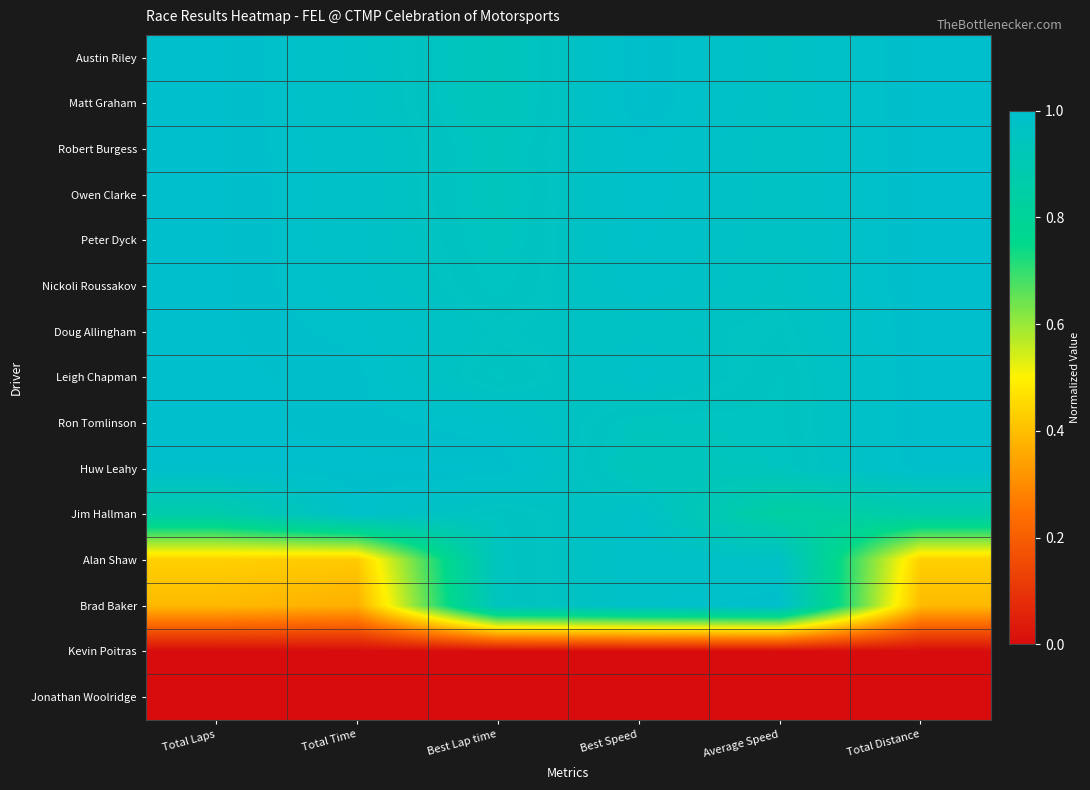

Reading right to left, transcribe all the data shown in this chart.

Austin Riley: Total Distance=1.0	Average Speed=1.0	Best Speed=1.0	Best Lap time=0.9	Total Time=1.0	Total Laps=1.0
Matt Graham: Total Distance=1.0	Average Speed=1.0	Best Speed=1.0	Best Lap time=0.9	Total Time=1.0	Total Laps=1.0
Robert Burgess: Total Distance=1.0	Average Speed=1.0	Best Speed=1.0	Best Lap time=0.9	Total Time=1.0	Total Laps=1.0
Owen Clarke: Total Distance=1.0	Average Speed=1.0	Best Speed=1.0	Best Lap time=0.9	Total Time=1.0	Total Laps=1.0
Peter Dyck: Total Distance=1.0	Average Speed=1.0	Best Speed=1.0	Best Lap time=0.9	Total Time=1.0	Total Laps=1.0
Nickoli Roussakov: Total Distance=1.0	Average Speed=1.0	Best Speed=1.0	Best Lap time=0.9	Total Time=1.0	Total Laps=1.0
Doug Allingham: Total Distance=1.0	Average Speed=1.0	Best Speed=1.0	Best Lap time=1.0	Total Time=1.0	Total Laps=1.0
Leigh Chapman: Total Distance=1.0	Average Speed=1.0	Best Speed=1.0	Best Lap time=1.0	Total Time=1.0	Total Laps=1.0
Ron Tomlinson: Total Distance=1.0	Average Speed=1.0	Best Speed=0.9	Best Lap time=1.0	Total Time=1.0	Total Laps=1.0
Huw Leahy: Total Distance=1.0	Average Speed=0.9	Best Speed=0.9	Best Lap time=1.0	Total Time=1.0	Total Laps=1.0
Jim Hallman: Total Distance=0.9	Average Speed=0.8	Best Speed=1.0	Best Lap time=1.0	Total Time=1.0	Total Laps=0.9
Alan Shaw: Total Distance=0.4	Average Speed=1.0	Best Speed=1.0	Best Lap time=0.9	Total Time=0.4	Total Laps=0.4
Brad Baker: Total Distance=0.4	Average Speed=1.0	Best Speed=1.0	Best Lap time=0.9	Total Time=0.4	Total Laps=0.4
Kevin Poitras: Total Distance=0.0	Average Speed=0.0	Best Speed=0.0	Best Lap time=0.0	Total Time=0.0	Total Laps=0.0
Jonathan Woolridge: Total Distance=0.0	Average Speed=0.0	Best Speed=0.0	Best Lap time=0.0	Total Time=0.0	Total Laps=0.0